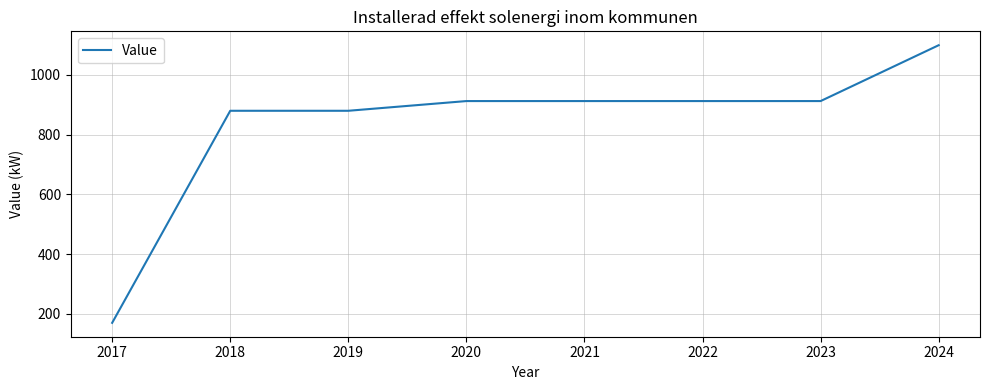

The chart shows a value of 275.8 at 2024. True or false?

False